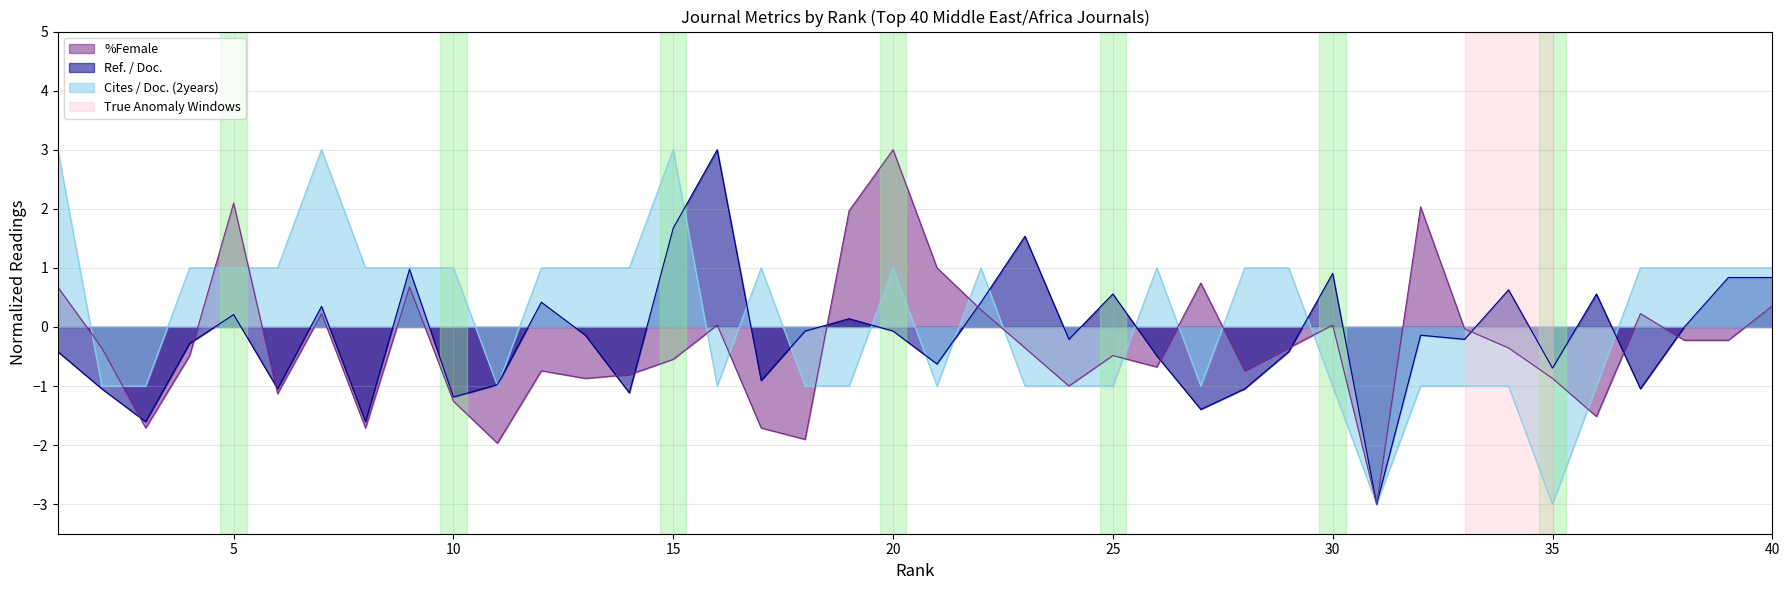

True or false: Cites / Doc. (2years) and Ref. / Doc. intersect in this chart.

True